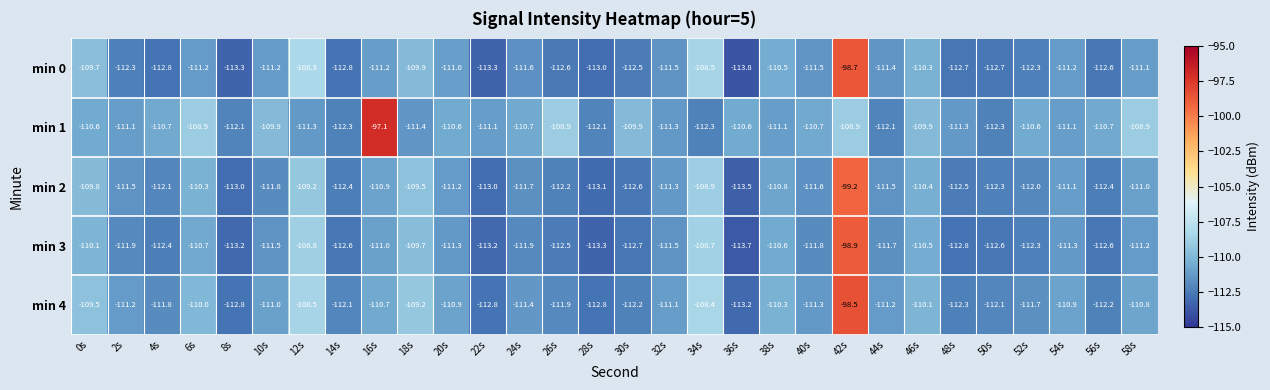

At which category is the sum across all series the highest?

42s